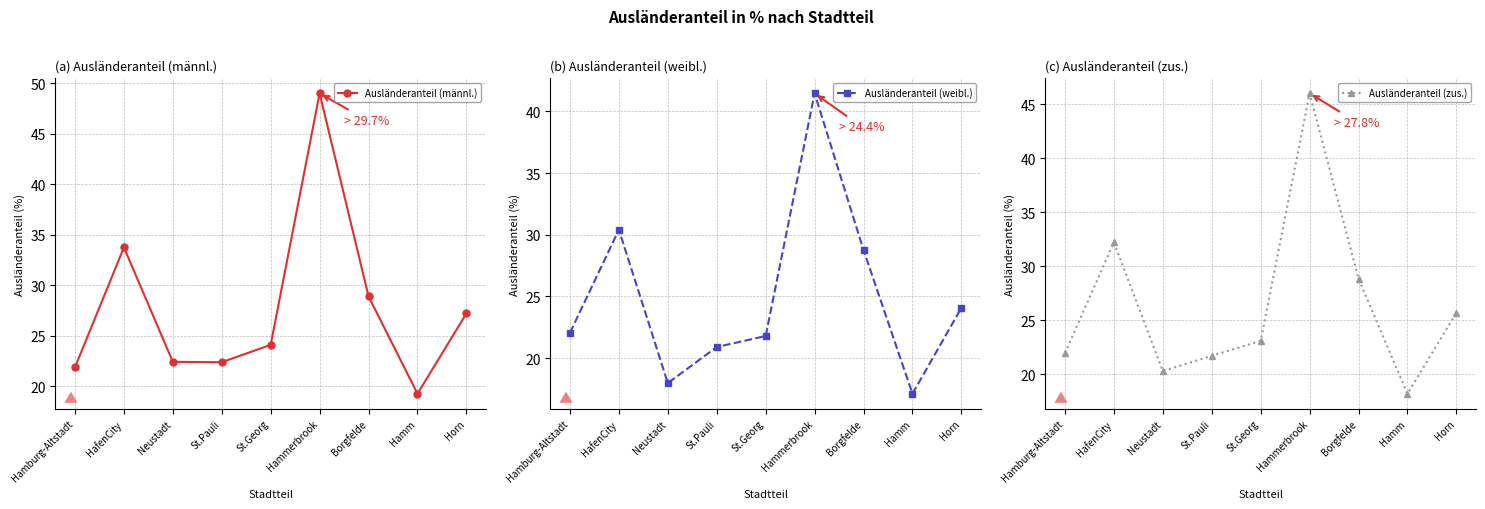

Reading right to left, extract all data points from this chart.

Ausländeranteil (männl.): 27.2	19.2	28.9	49.0	24.1	22.4	22.4	33.7	21.9
Ausländeranteil (weibl.): 24.1	17.1	28.8	41.5	21.8	20.9	18.0	30.4	22.1
Ausländeranteil (zus.): 25.7	18.2	28.8	46.0	23.1	21.7	20.3	32.2	21.9